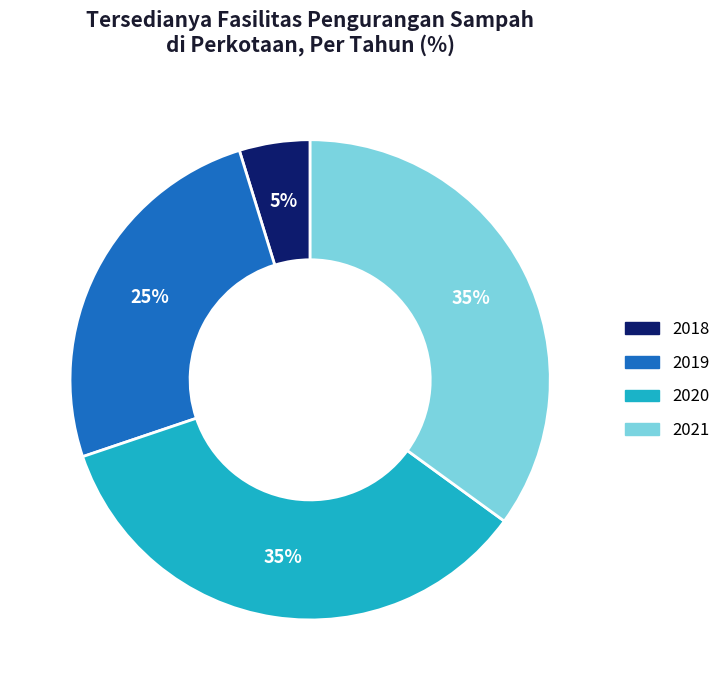

To the nearest percent, what is the combined percentage of 2018 and 2020?

40%